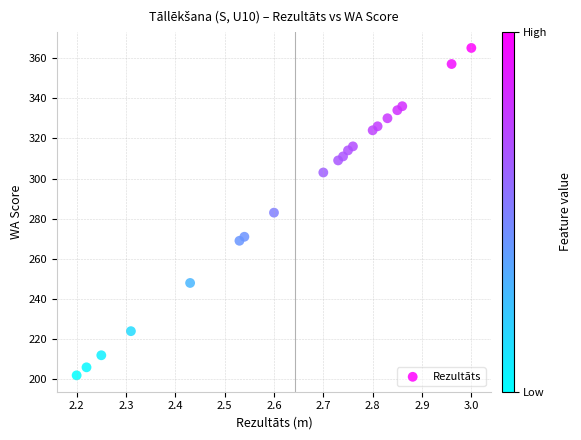

What is the range of Y values (max minus min)?

163